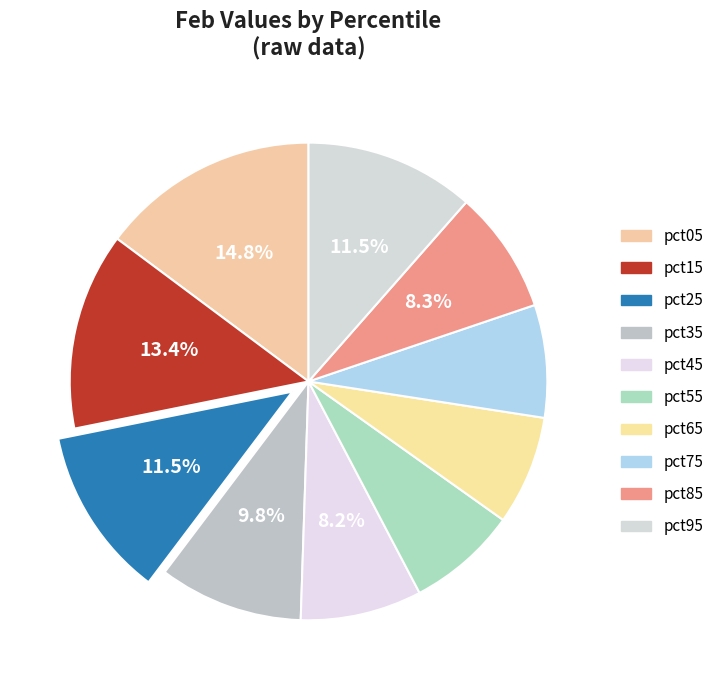

How many segments does this pie chart have?

10